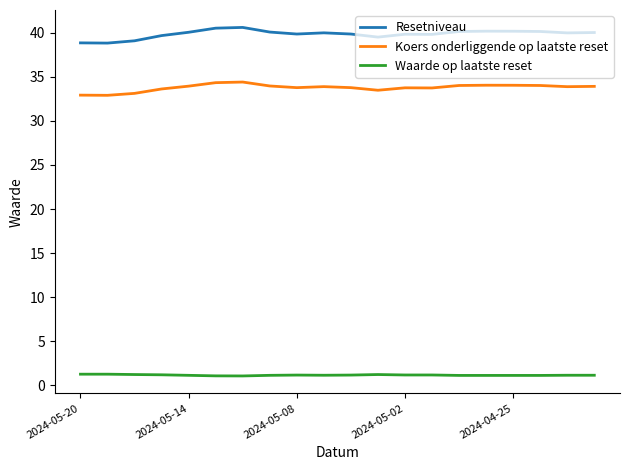

Count the number of categories in the chart.

20